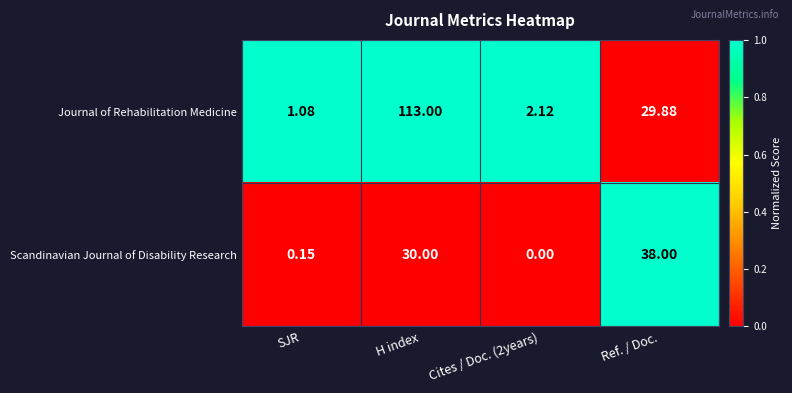

At how many categories does at least one series exceed 0?

4